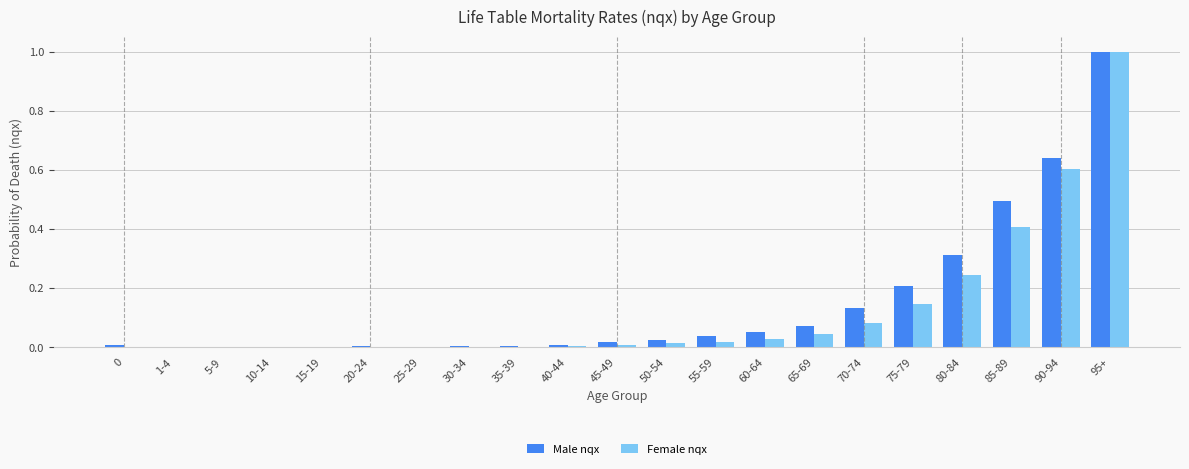

What is the greatest value displayed?

1.0